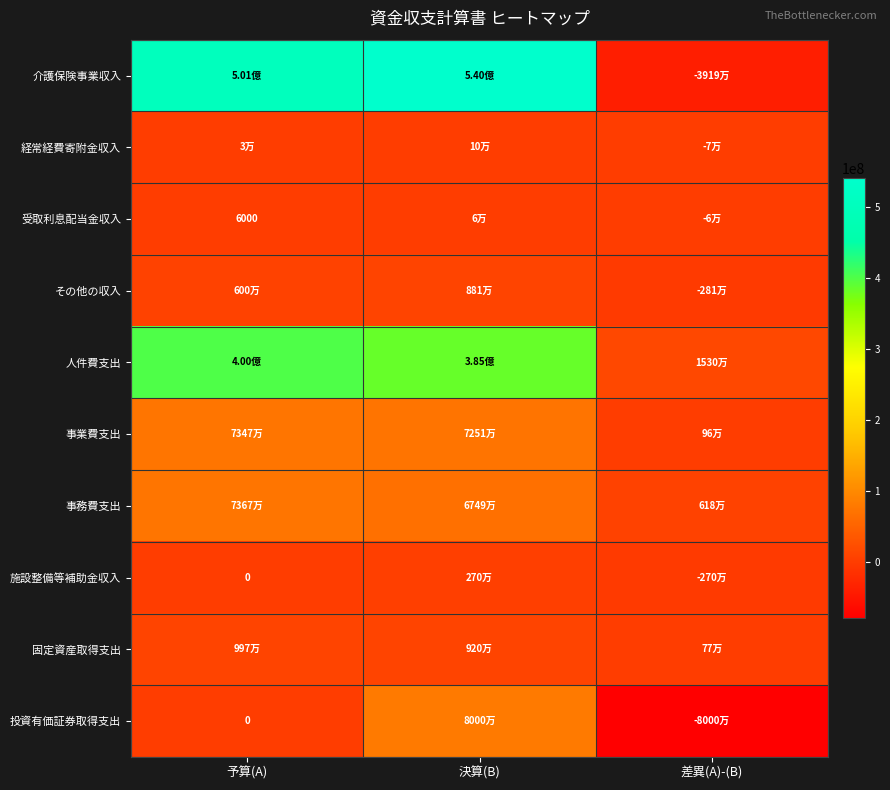

At which category is the sum across all series the highest?

決算(B)